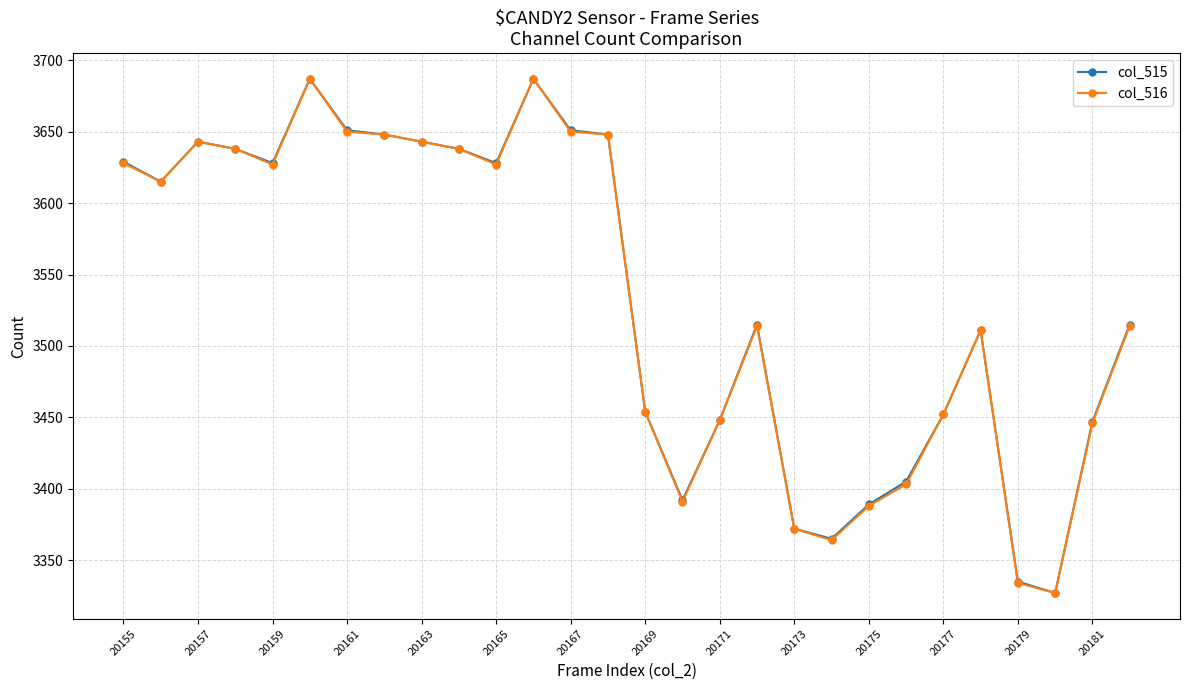

What is the value of the col_516 point at the 26th from the left?

3327